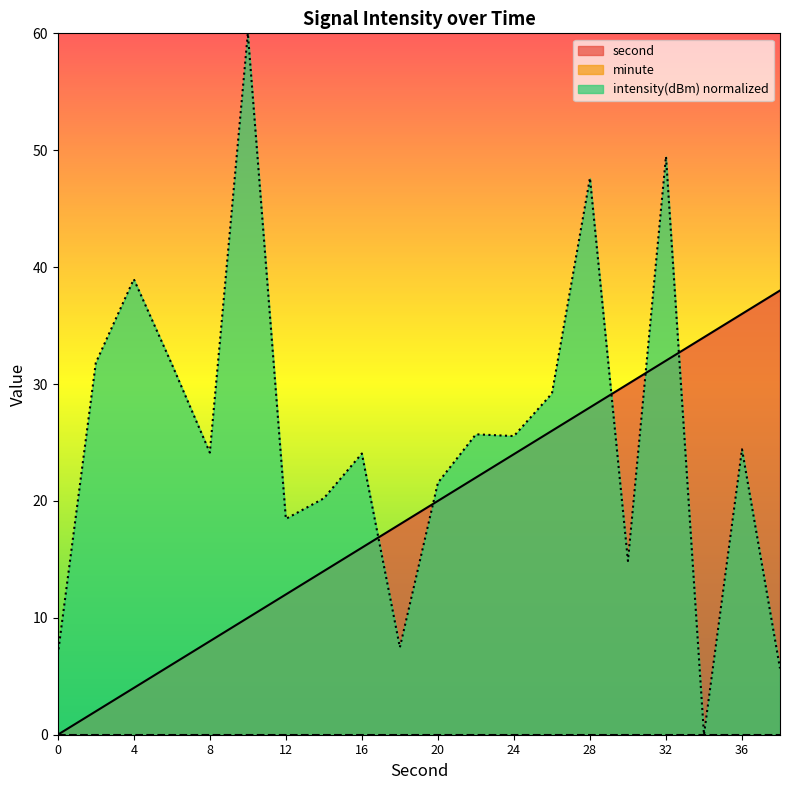

True or false: intensity has more than 2 points higher than both neighbors.

True